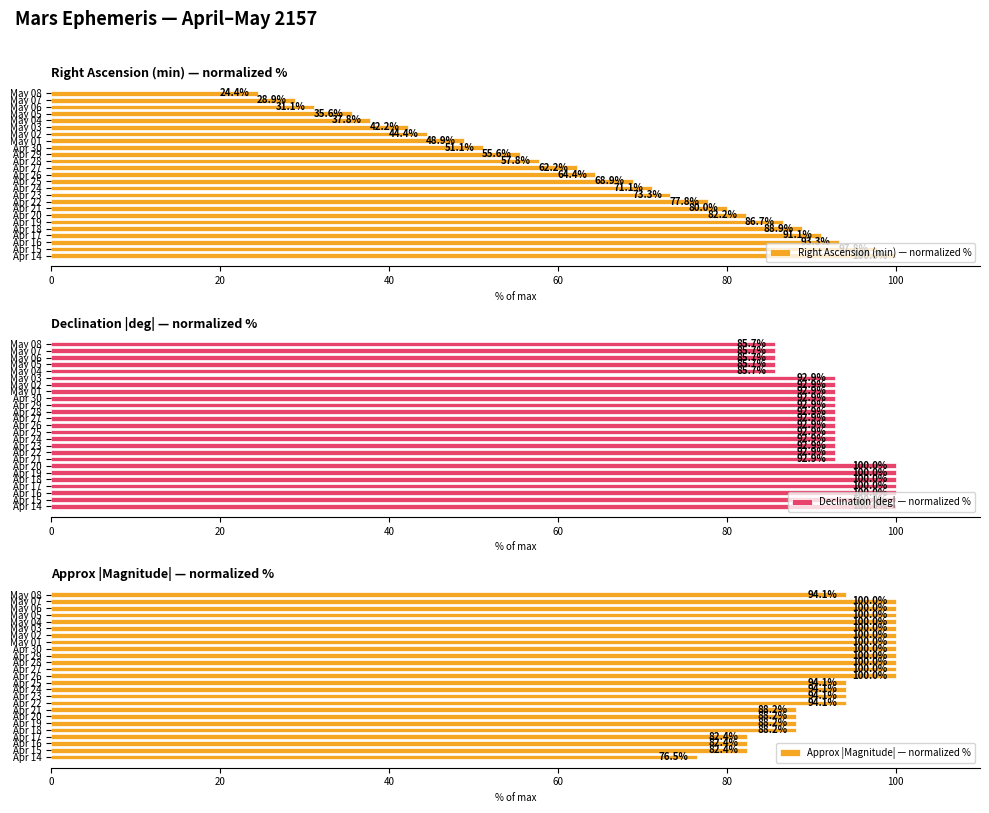

True or false: Declination |deg| — normalized % has a value of 92.9 at May 03.

True